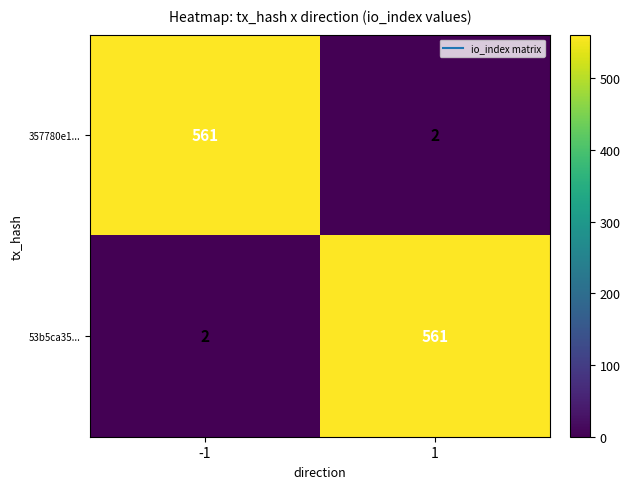

What is the total value across all series at -1?

563